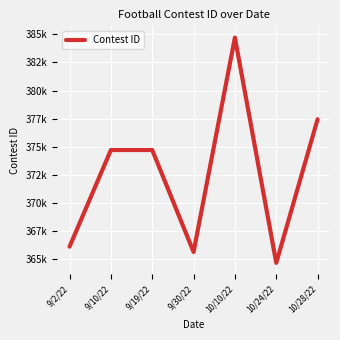

Is this an area chart (filled region under the line)?

No